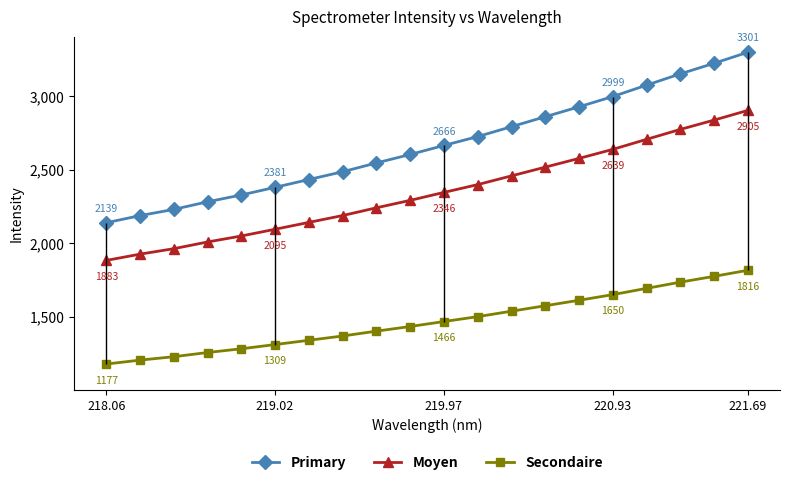

What is the lowest value of the Secondaire series?

1176.7